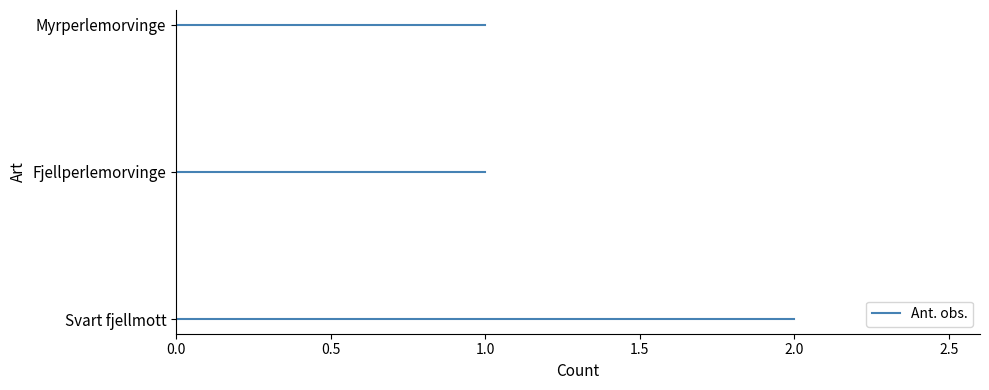

What is the label of the 1st point from the left?

Svart fjellmott